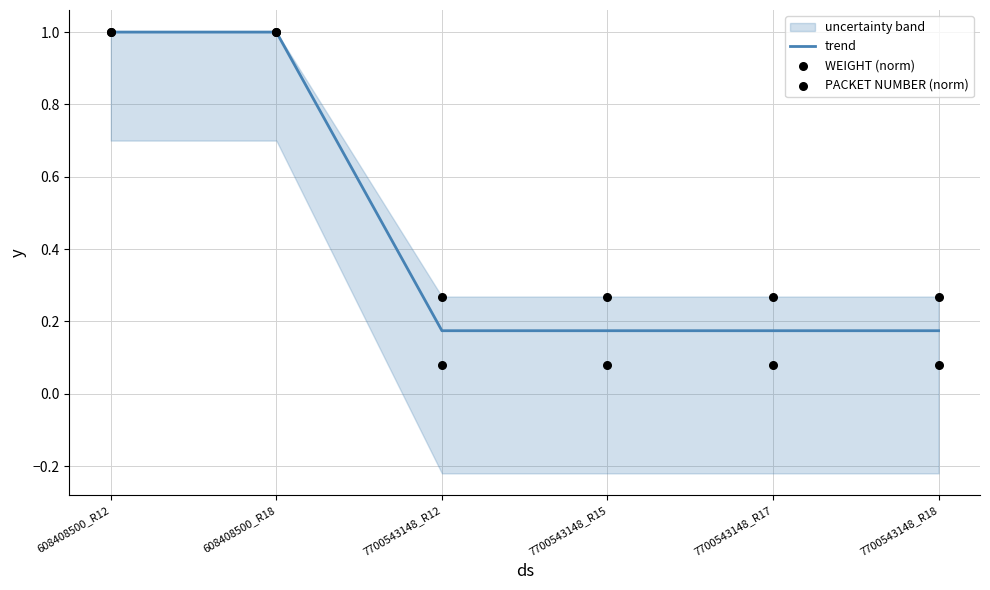

At how many categories does at least one series exceed 0?

6